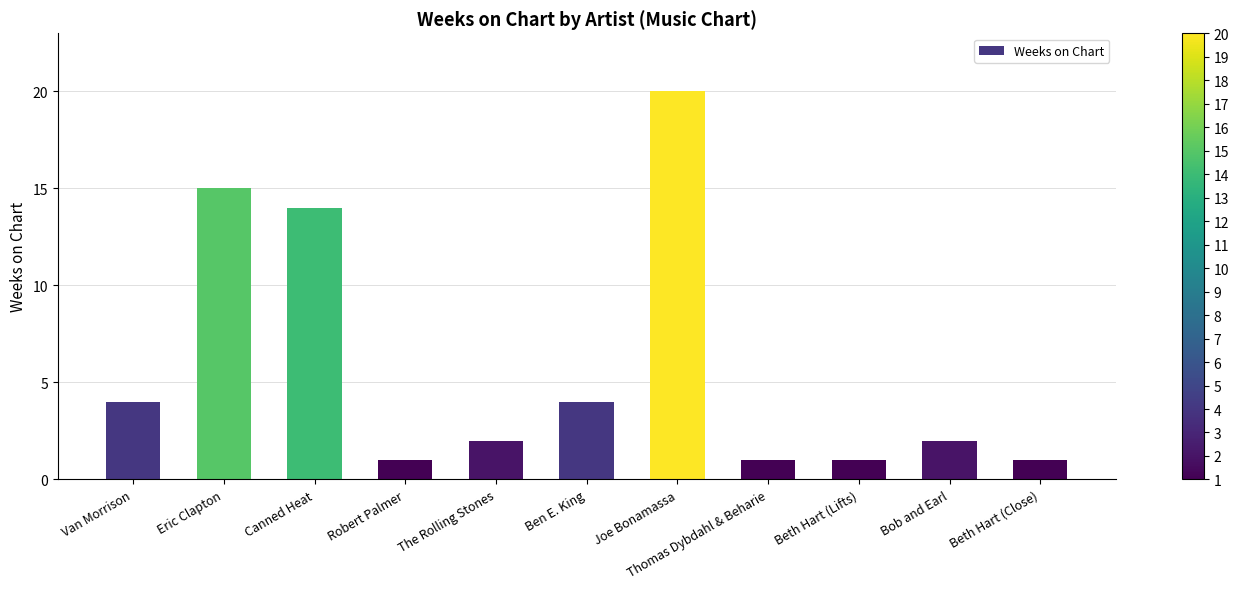

How many distinct data groups are displayed?

1